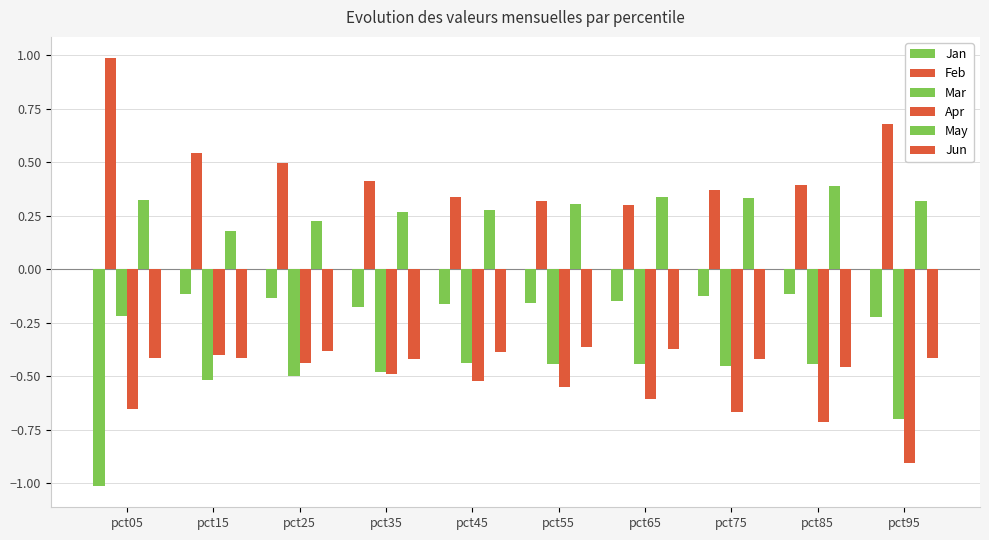

How many bars are there in each group?

6